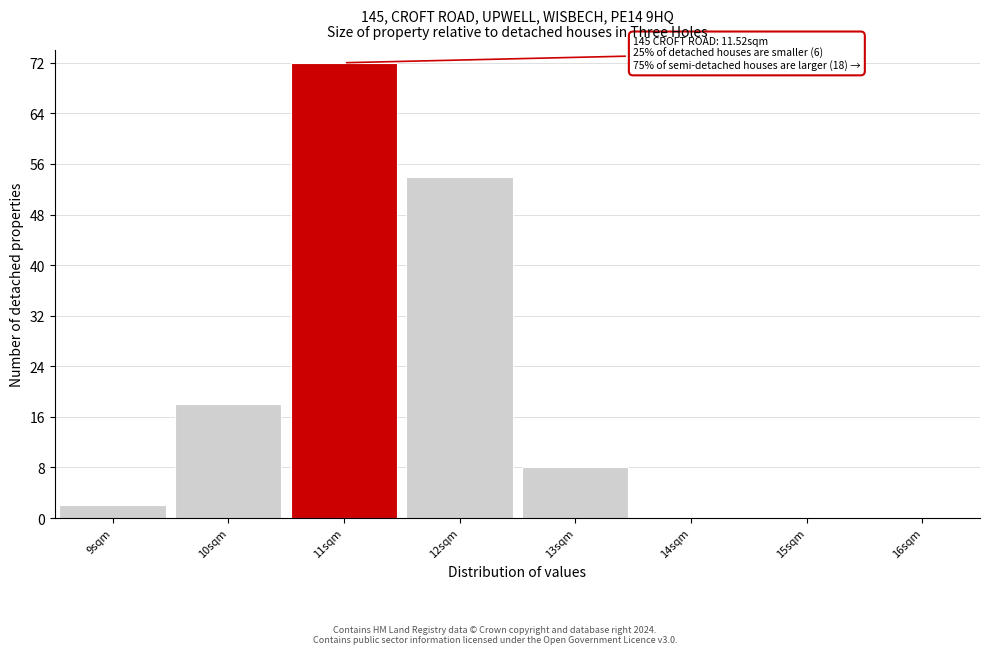

Reading left to right, what are all the values shown in this chart?

9sqm=2	10sqm=18	11sqm=72	12sqm=54	13sqm=8	14sqm=0	15sqm=0	16sqm=0